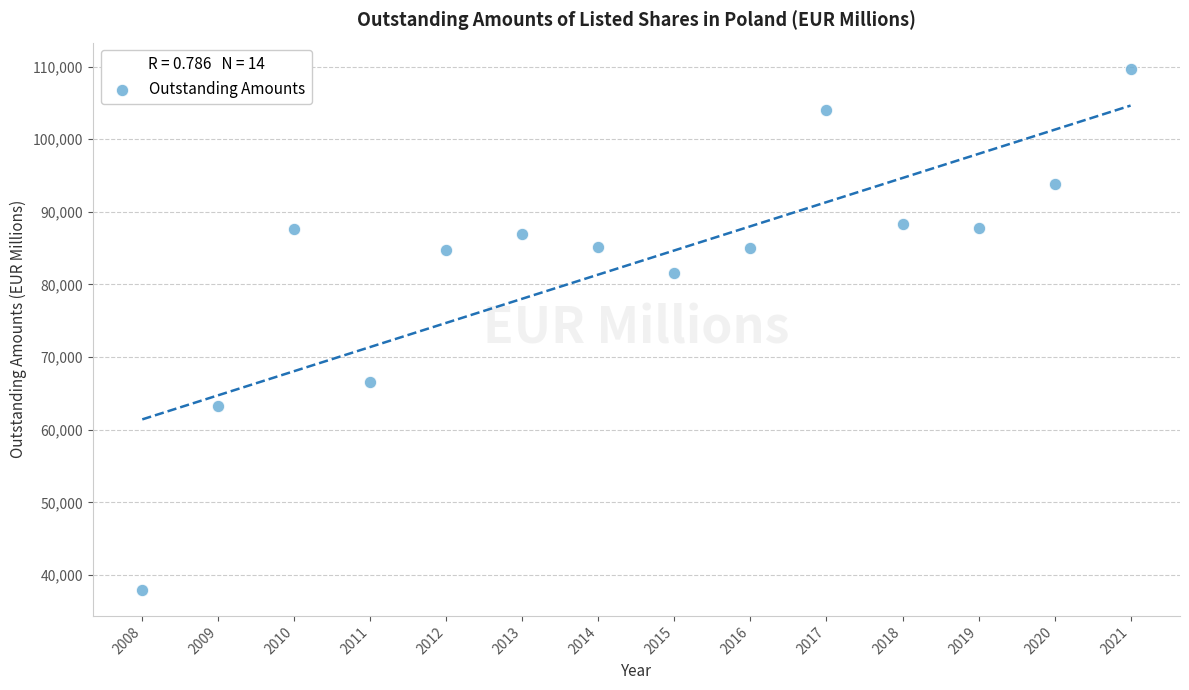

What is the range of X values (max minus min)?

13.0